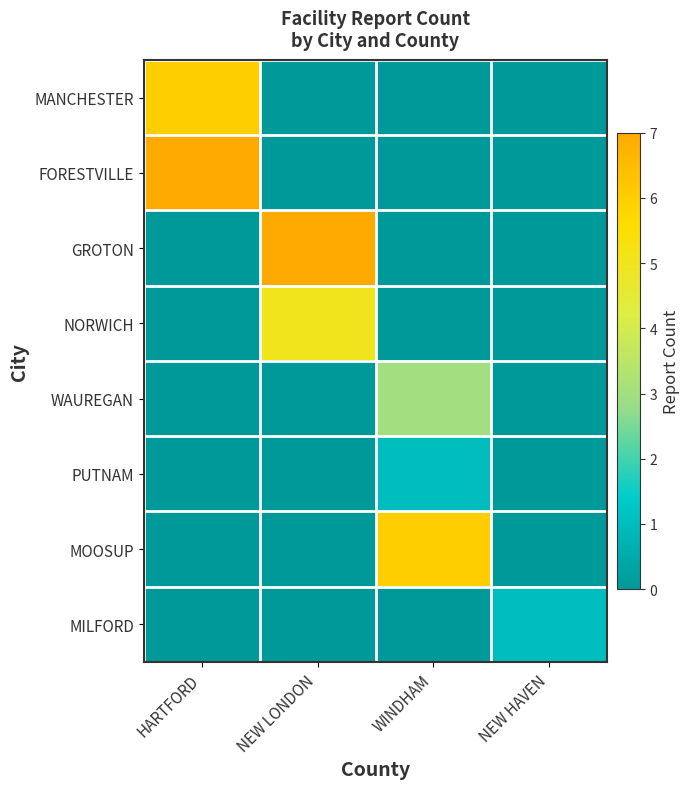

Reading left to right, transcribe all the data shown in this chart.

MANCHESTER: HARTFORD=6	NEW LONDON=0	WINDHAM=0	NEW HAVEN=0
FORESTVILLE: HARTFORD=7	NEW LONDON=0	WINDHAM=0	NEW HAVEN=0
GROTON: HARTFORD=0	NEW LONDON=7	WINDHAM=0	NEW HAVEN=0
NORWICH: HARTFORD=0	NEW LONDON=5	WINDHAM=0	NEW HAVEN=0
WAUREGAN: HARTFORD=0	NEW LONDON=0	WINDHAM=3	NEW HAVEN=0
PUTNAM: HARTFORD=0	NEW LONDON=0	WINDHAM=1	NEW HAVEN=0
MOOSUP: HARTFORD=0	NEW LONDON=0	WINDHAM=6	NEW HAVEN=0
MILFORD: HARTFORD=0	NEW LONDON=0	WINDHAM=0	NEW HAVEN=1